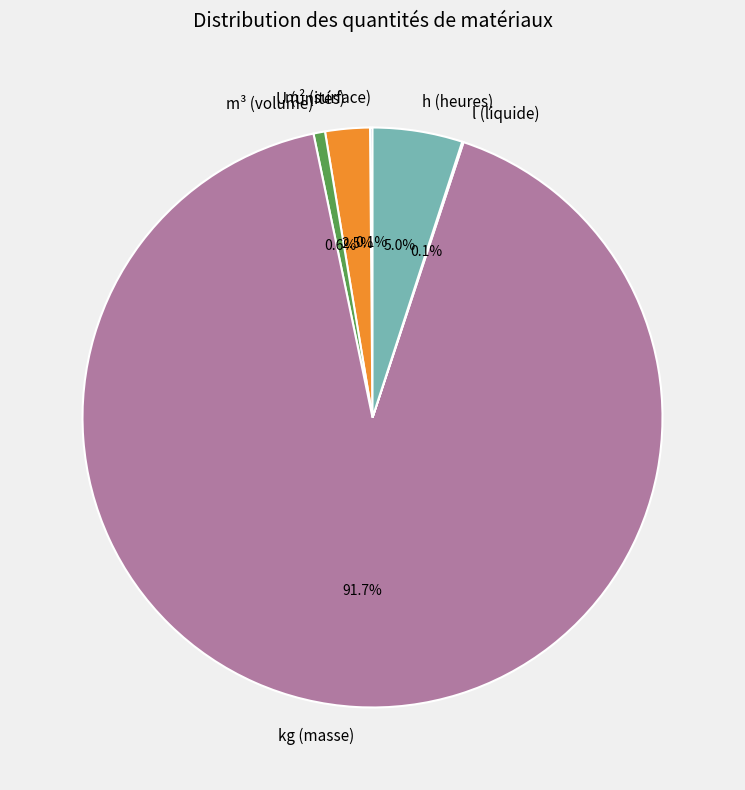

What portion of the pie excludes kg (masse)?

8.3%